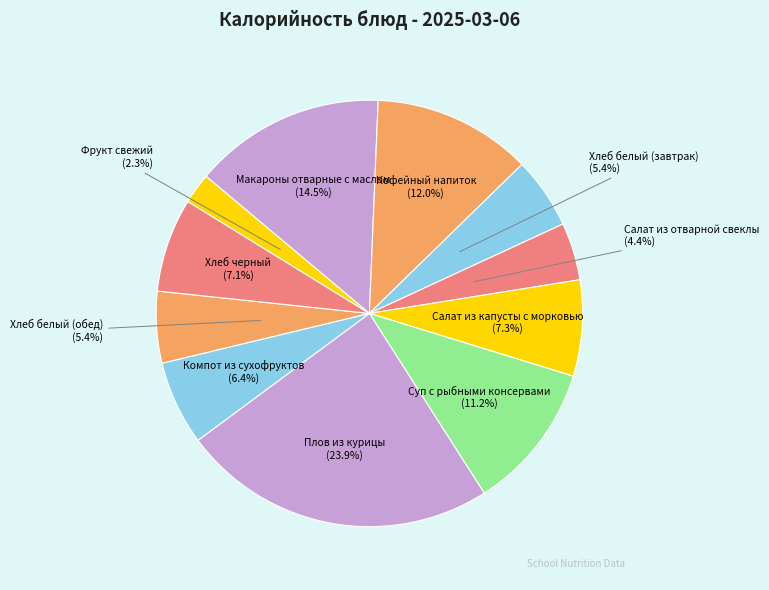

Do Компот из сухофруктов and Макароны отварные с маслом together represent more than half of the pie?

No